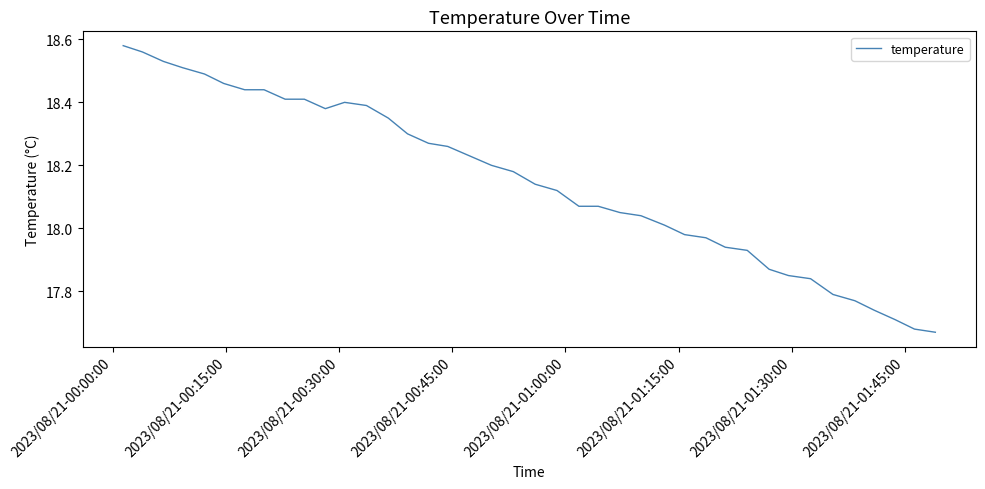

What is the difference between the maximum and minimum values?

0.9